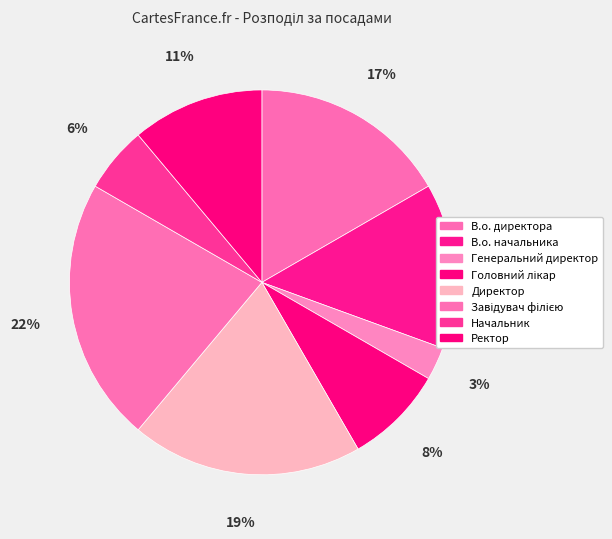

Does any single category account for the majority?

No